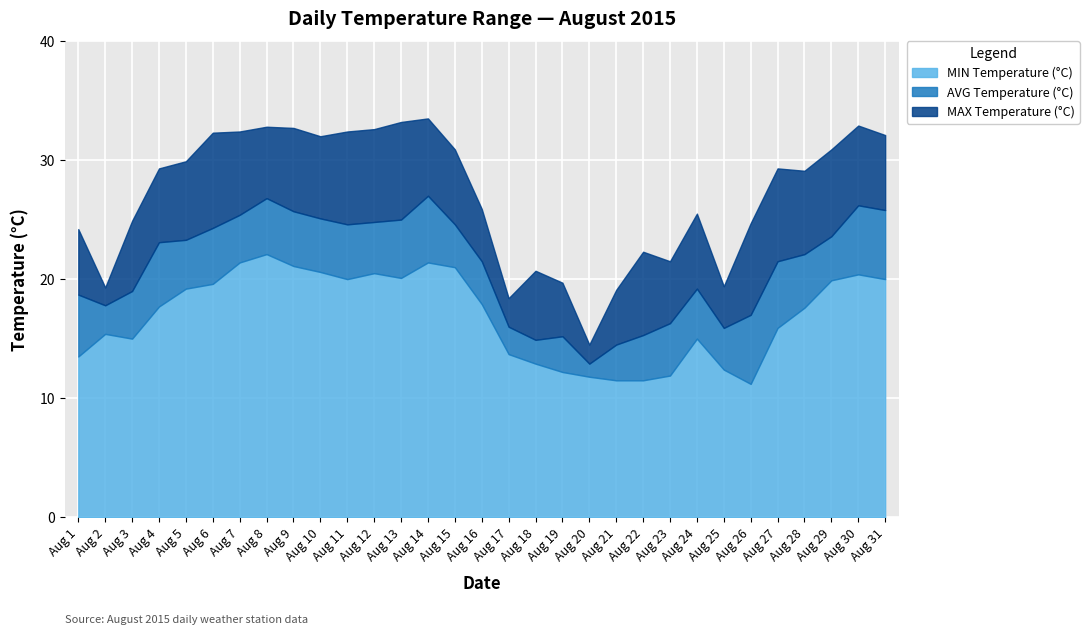

True or false: MIN Temperature (°C) has a value of 17.8 at Aug 26.

False